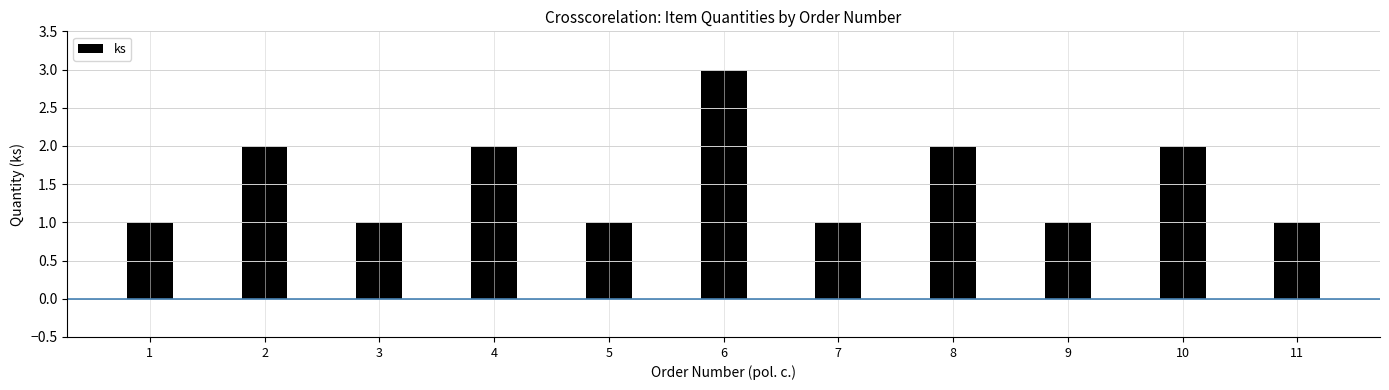

What is the maximum value shown in the chart?

3